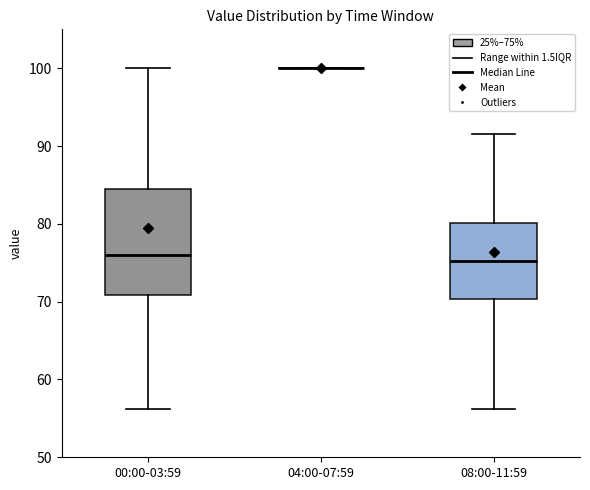

Reading left to right, read every box against the y-axis: the position of its median line, the range the box covers, and the ends of its whiskers. The values are not printed on the chart, so give them approximately, as read against the axis.

00:00-03:59: median 76, box 71 to 84, whiskers 56 to 100
04:00-07:59: box collapsed to a line at 100, whiskers 100 to 100
08:00-11:59: median 75, box 70 to 80, whiskers 56 to 92